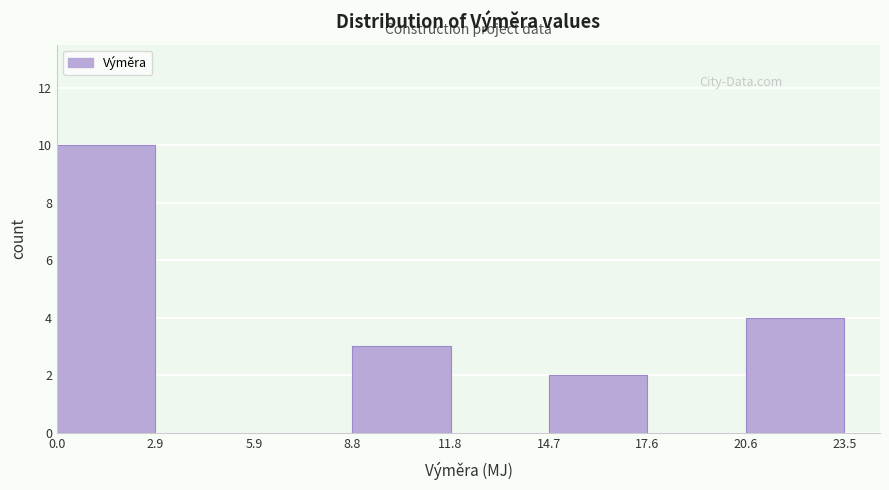

Which range on the x-axis has the tallest bar?

0.0 to 2.9